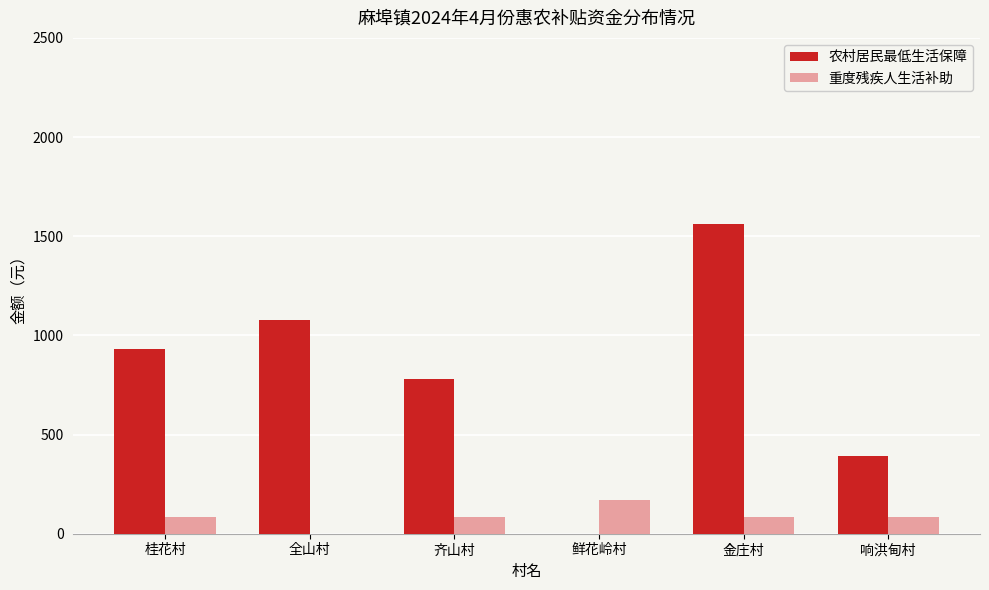

True or false: 农村居民最低生活保障 has a value of 905 at 鲜花岭村.

False